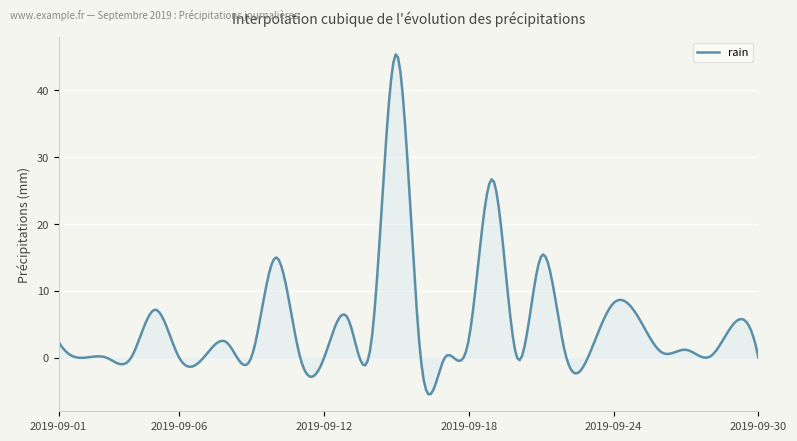

What is the greatest value displayed?

45.4